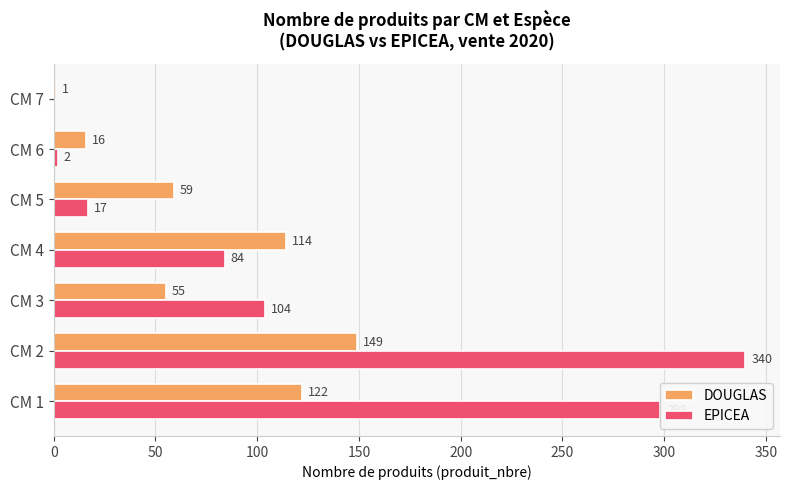

Between CM 5 and CM 6, which series saw the biggest shift?

DOUGLAS